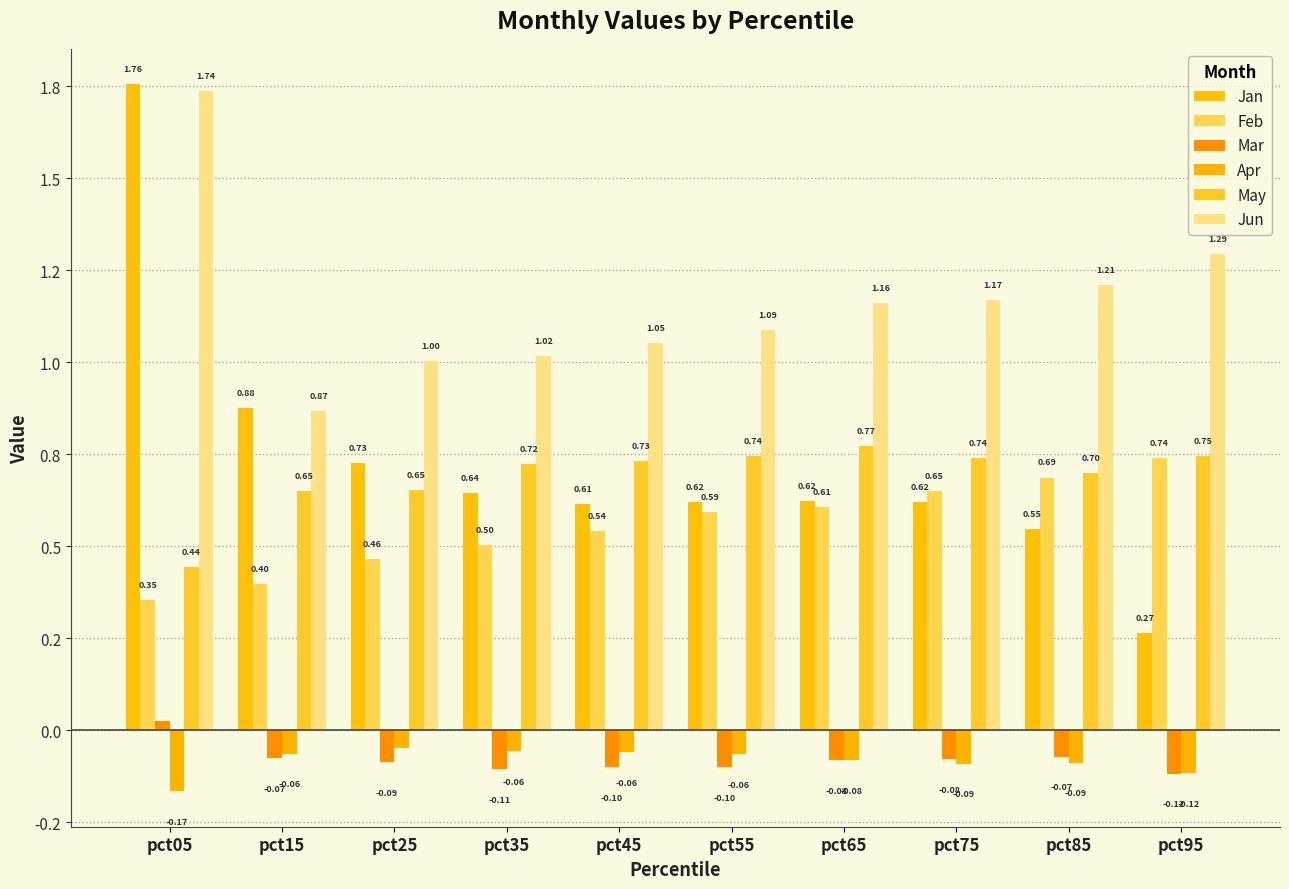

What is the total value across all series at pct45?

2.8